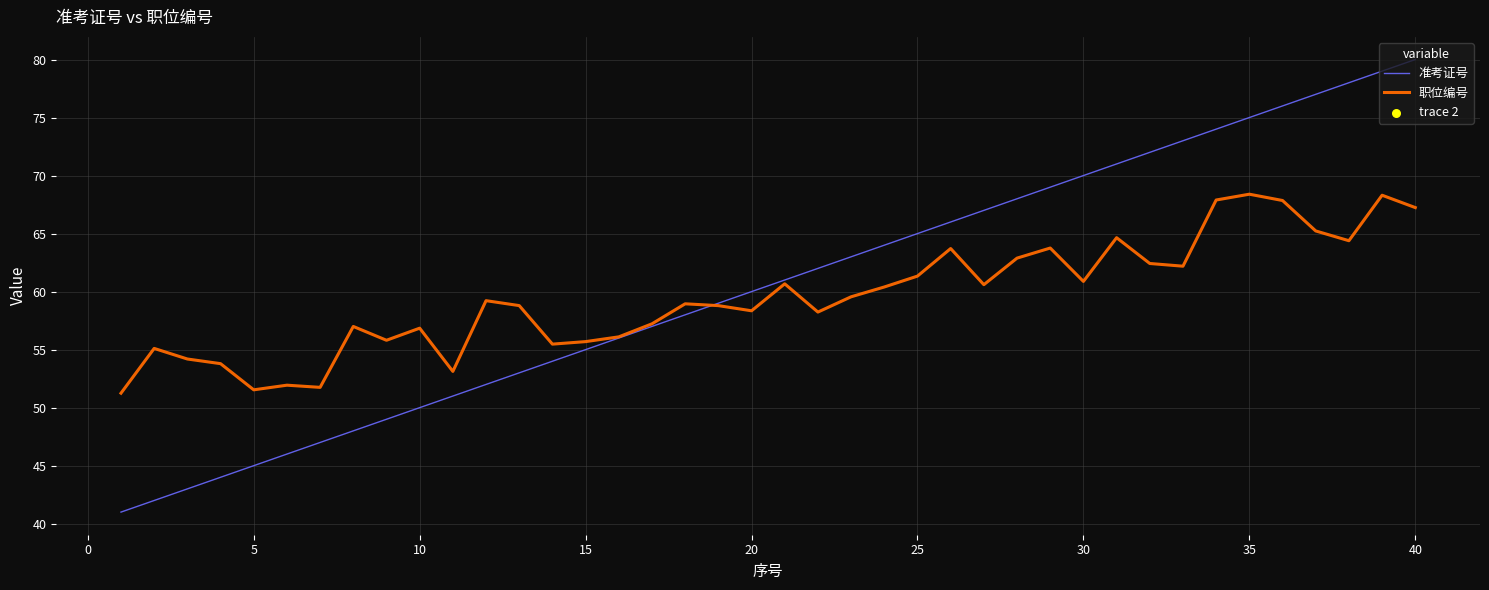

At how many categories does at least one series exceed 43?

40